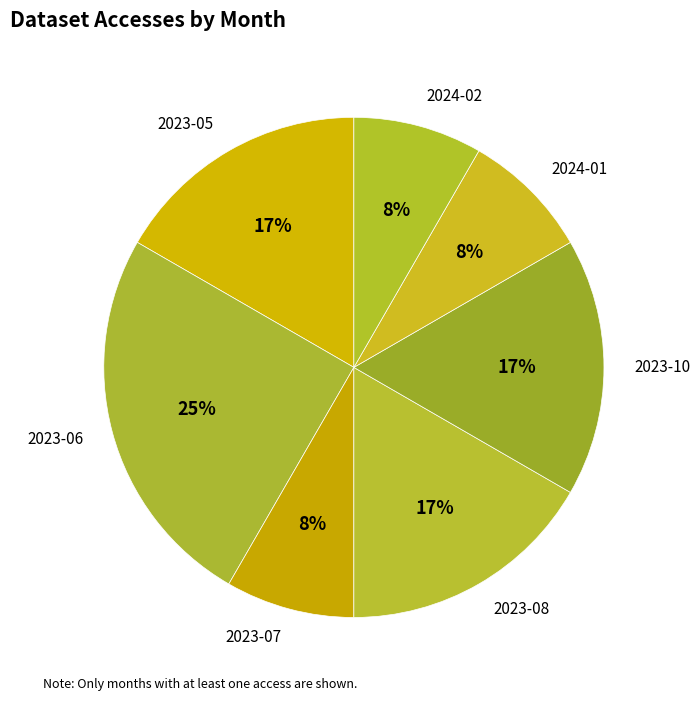

How many slices are in this pie chart?

7